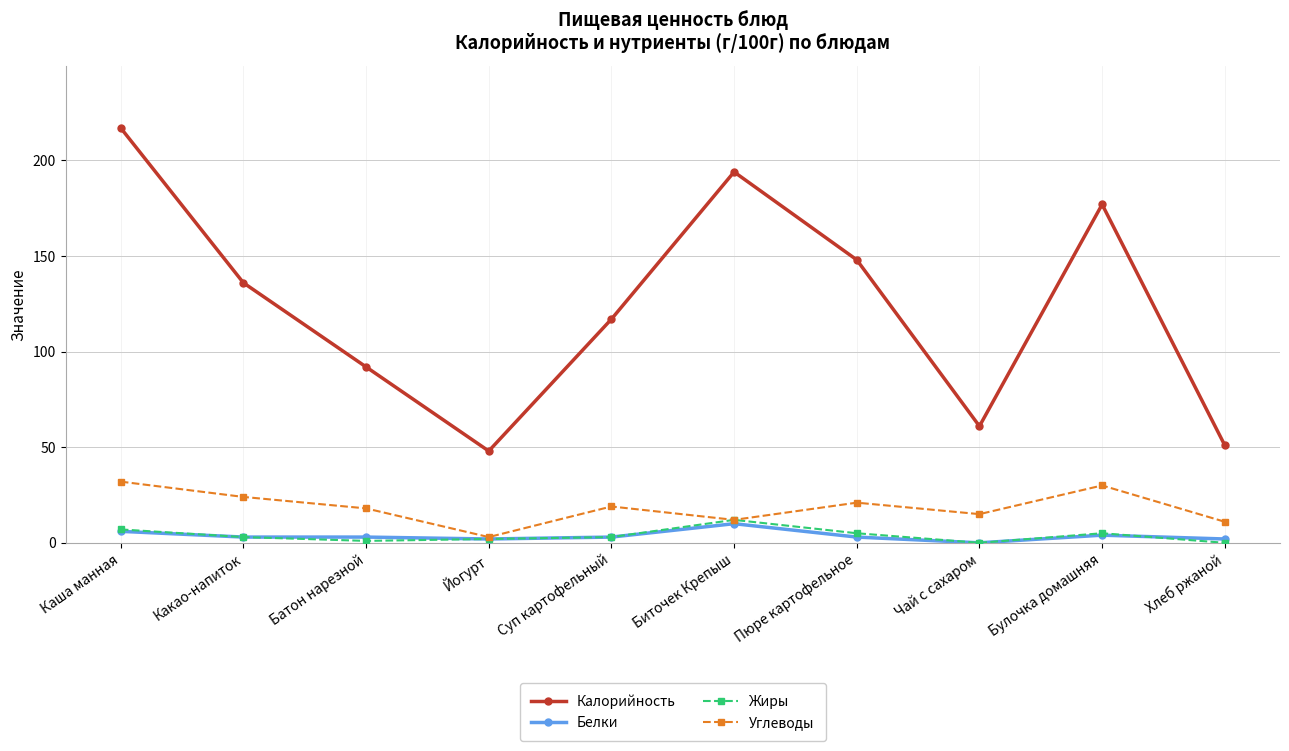

In Калорийность, how many points are higher than both neighbors (excluding endpoints)?

2